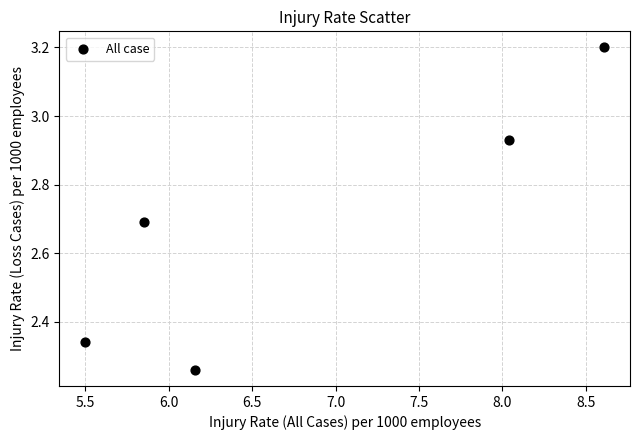

What is the range of Y values (max minus min)?

0.9